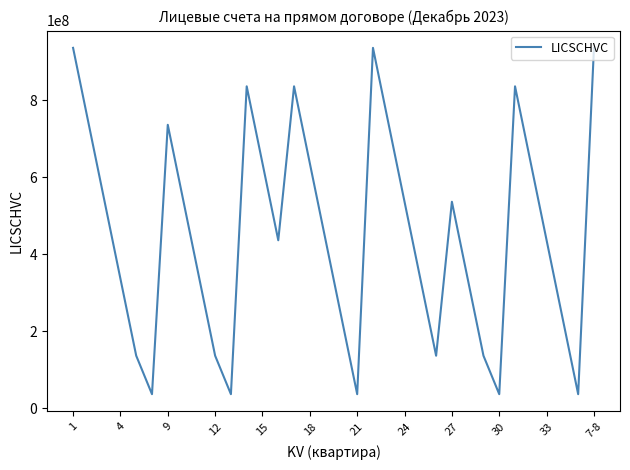

What is the difference between the maximum and minimum values?

900000015